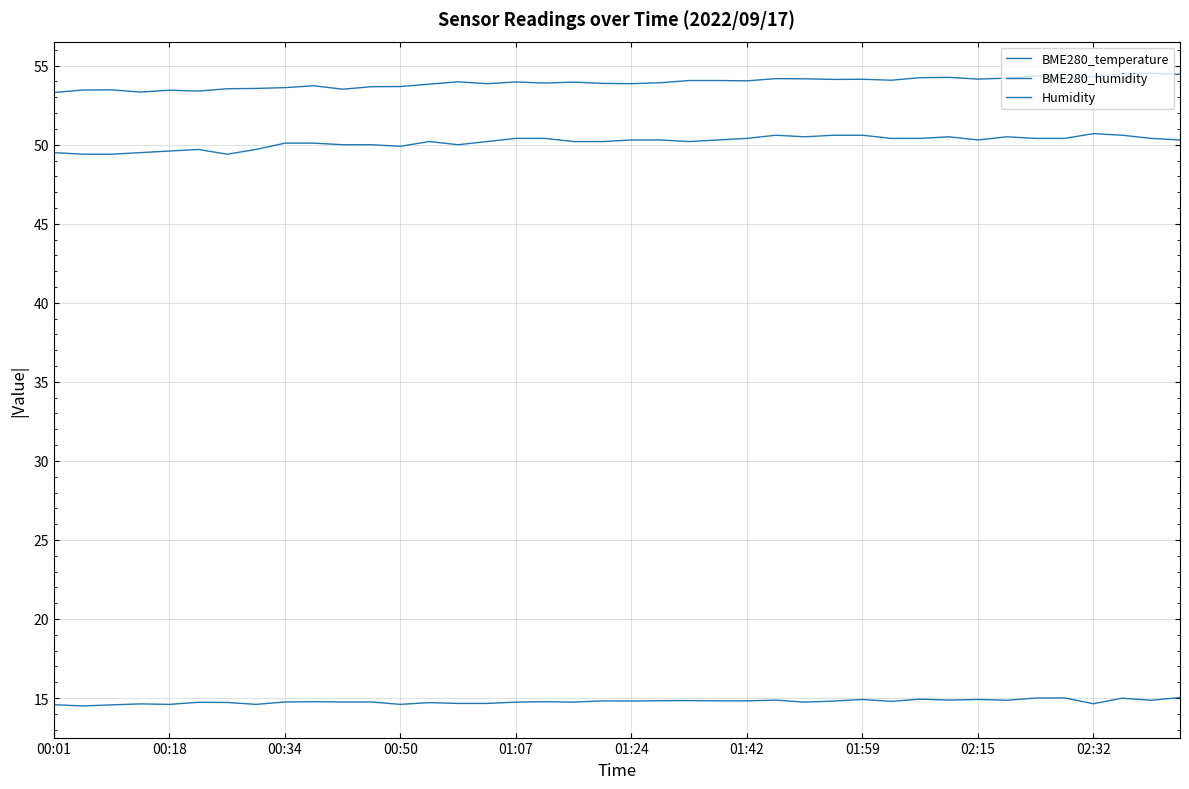

Is this an area chart (filled region under the line)?

No